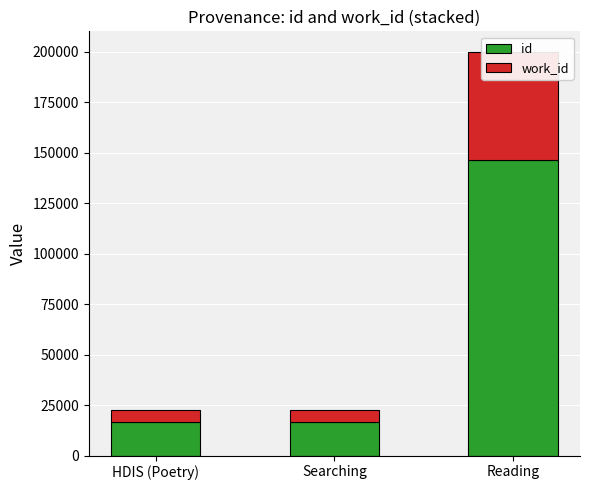

Reading left to right, extract all data points from this chart.

id: 16490	16501	146428
work_id: 6217	6226	53699